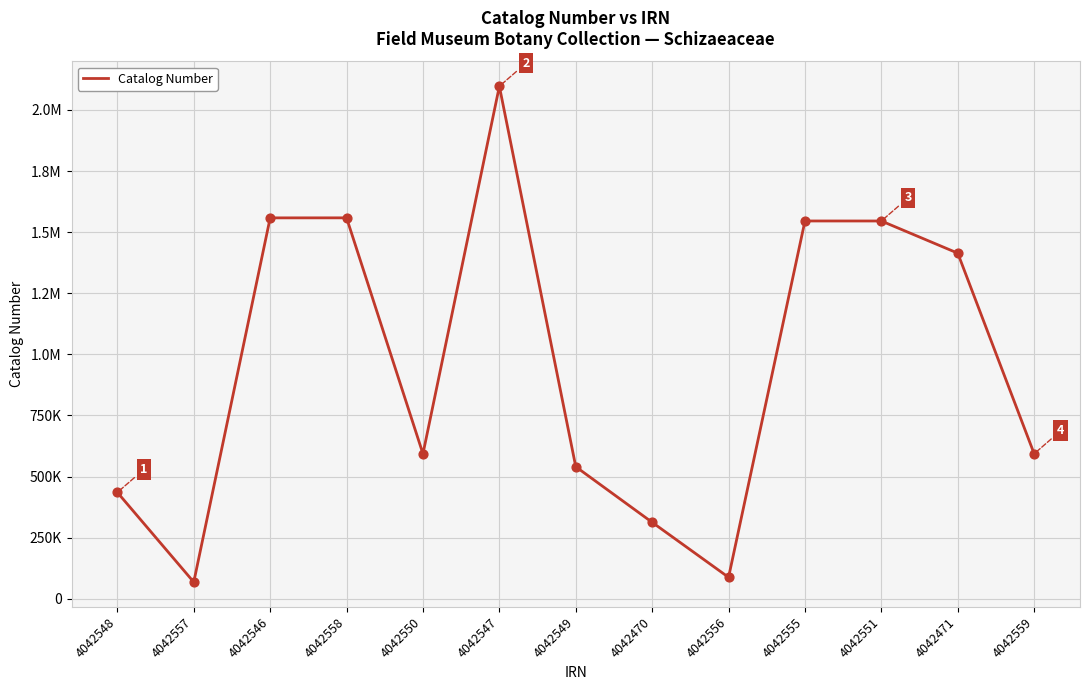

Approximately how many times larger is the value at 4042559 compared to 4042550?

1.0